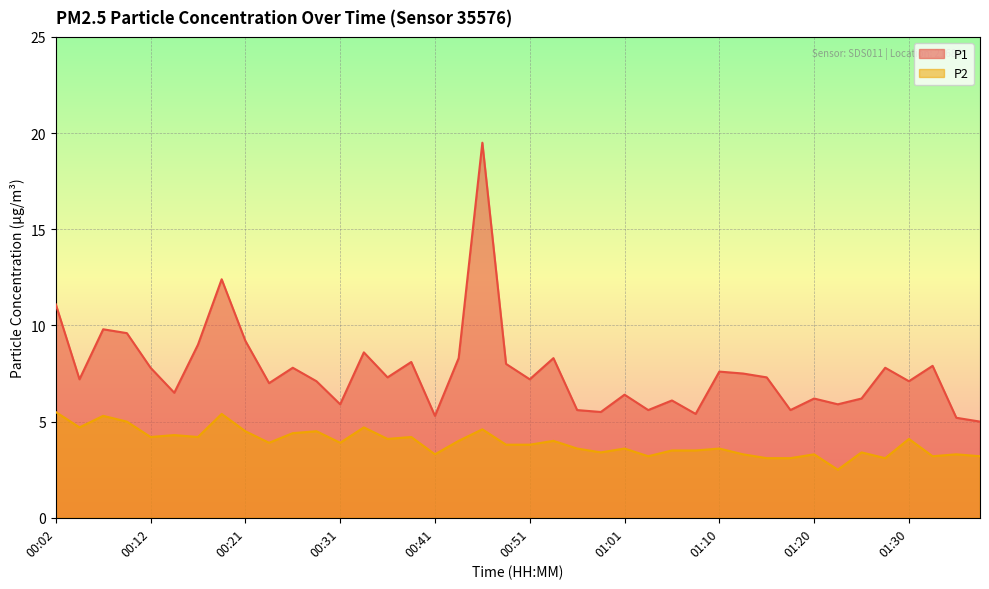

Reading left to right, transcribe all the data shown in this chart.

P1: 11.1	7.2	9.8	9.6	7.8	6.5	9.0	12.4	9.2	7.0	7.8	7.1	5.9	8.6	7.3	8.1	5.3	8.3	19.5	8.0	7.2	8.3	5.6	5.5	6.4	5.6	6.1	5.4	7.6	7.5	7.3	5.6	6.2	5.9	6.2	7.8	7.1	7.9	5.2	5.0
P2: 5.5	4.7	5.3	5.0	4.2	4.3	4.2	5.4	4.5	3.9	4.4	4.5	3.9	4.7	4.1	4.2	3.3	4.0	4.6	3.8	3.8	4.0	3.6	3.4	3.6	3.2	3.5	3.5	3.6	3.3	3.1	3.1	3.3	2.5	3.4	3.1	4.1	3.2	3.3	3.2